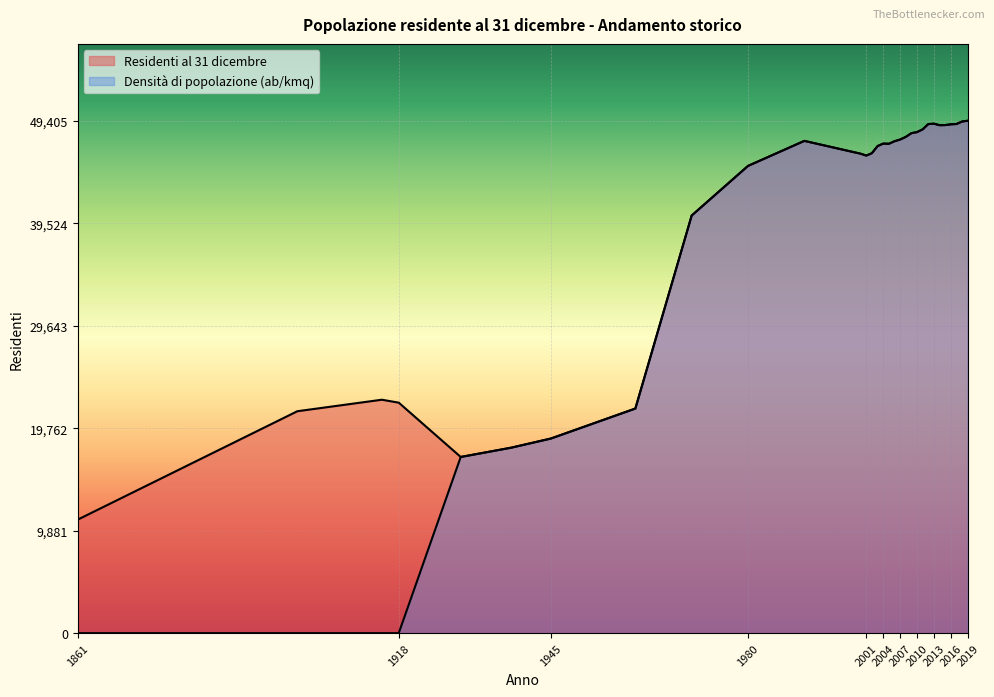

What is the sum of all Residenti al 31 dicembre values?

1246067.0